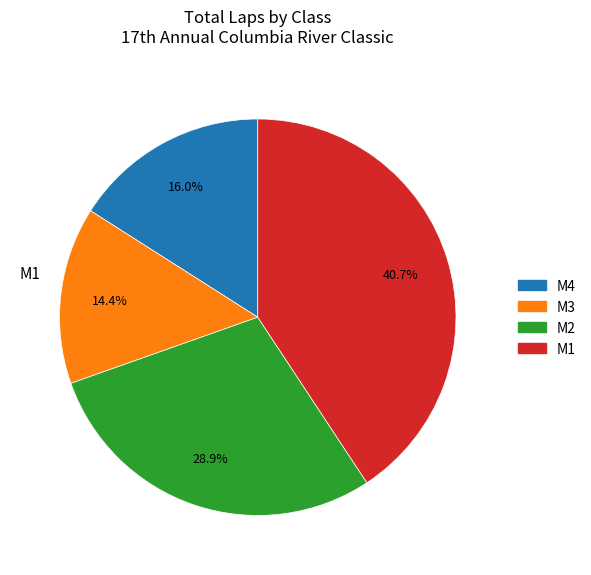

Is there any slice that represents more than half of the pie?

No